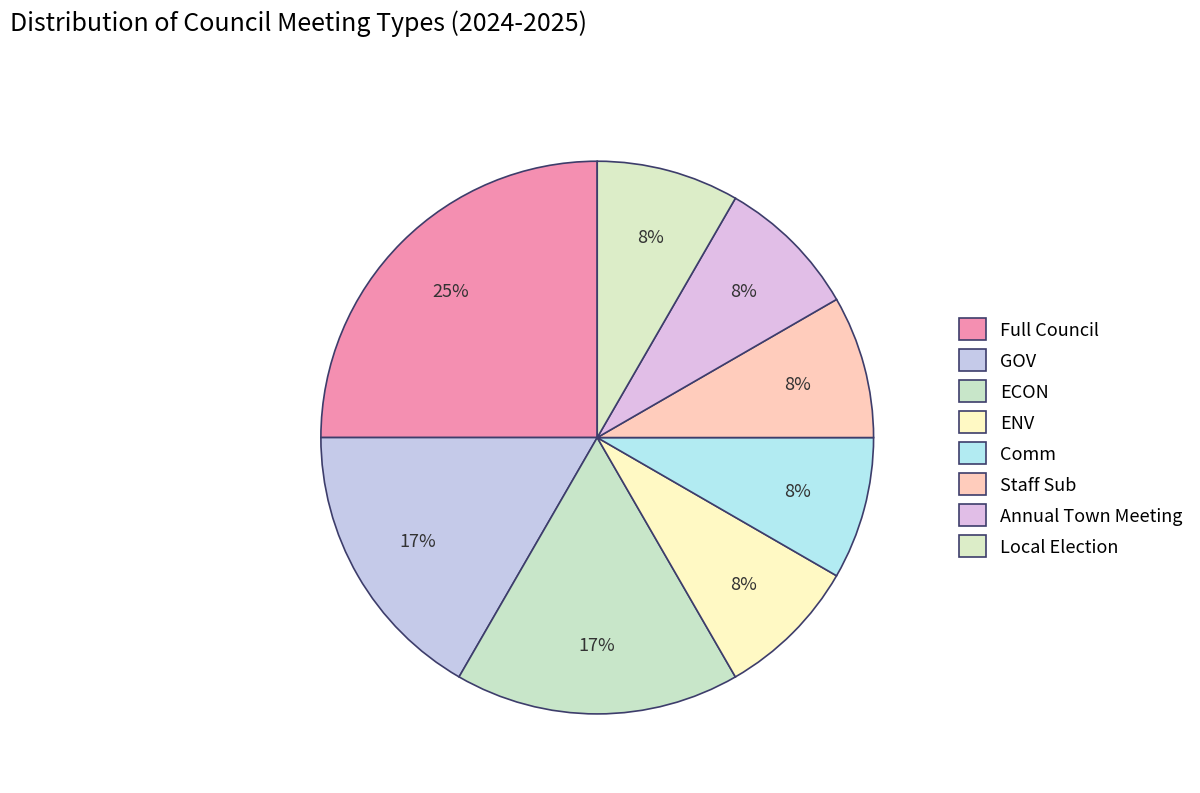

Which has a higher value, Full Council or GOV?

Full Council